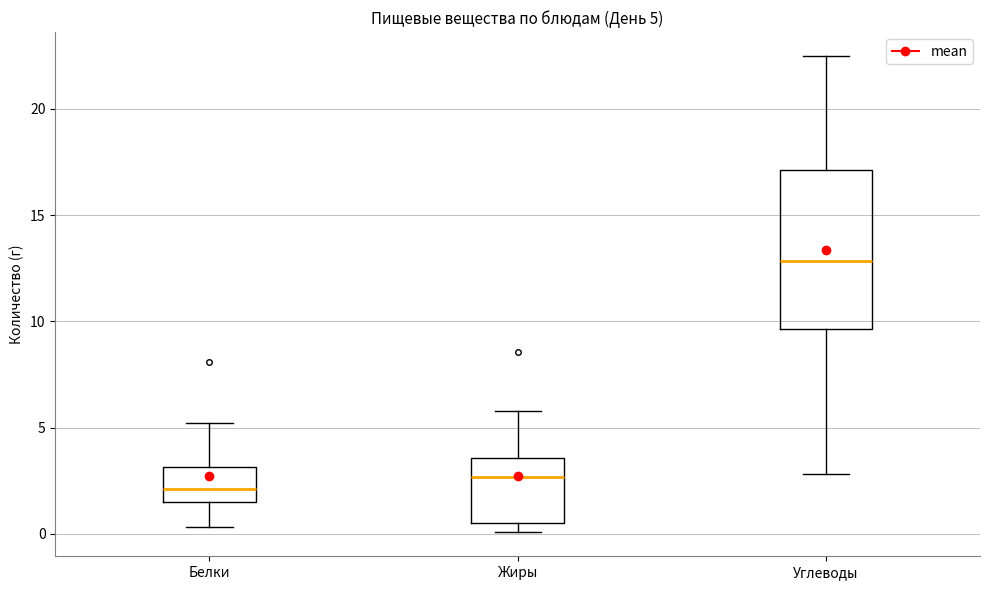

Which box has the lowest median line?

Белки